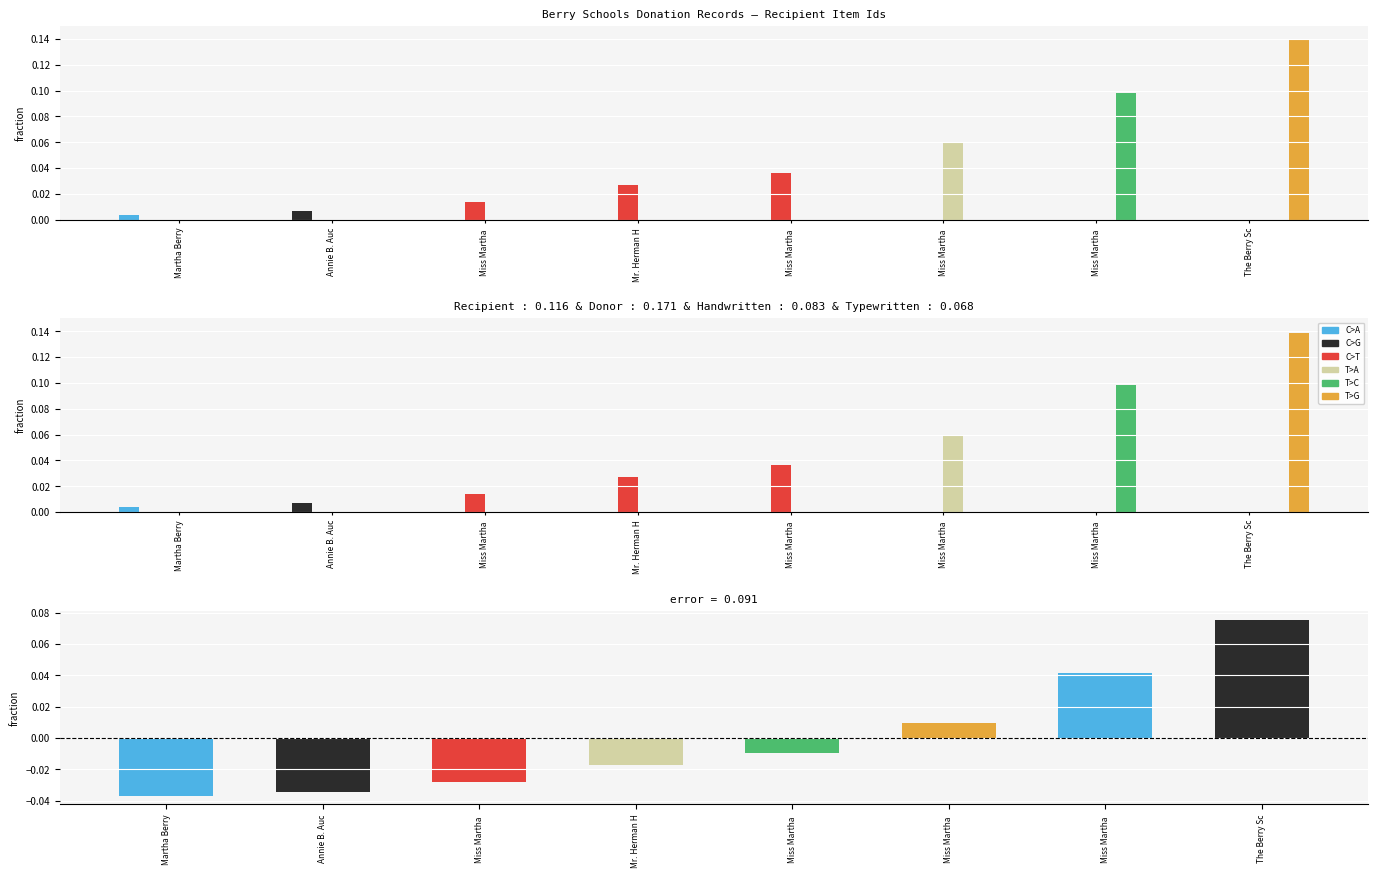

What are all the series names shown in the legend?

C>A, C>G, C>T, T>A, T>C, T>G